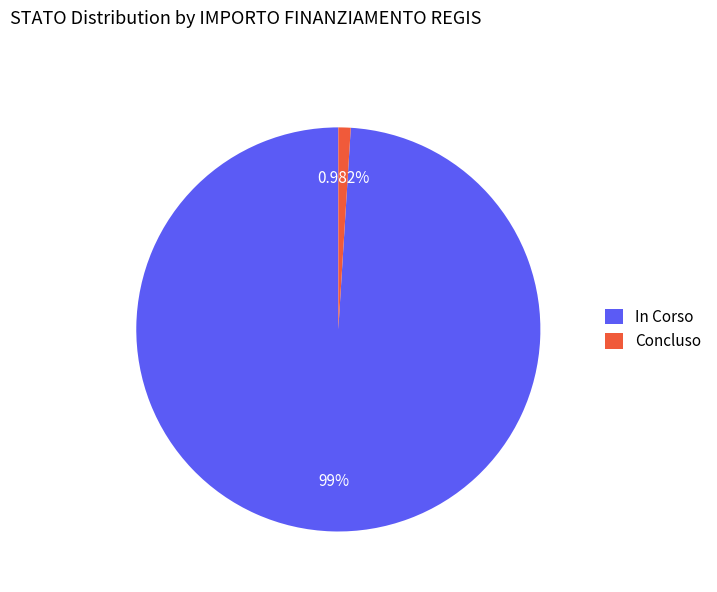

To the nearest percent, what is the average slice percentage?

50%